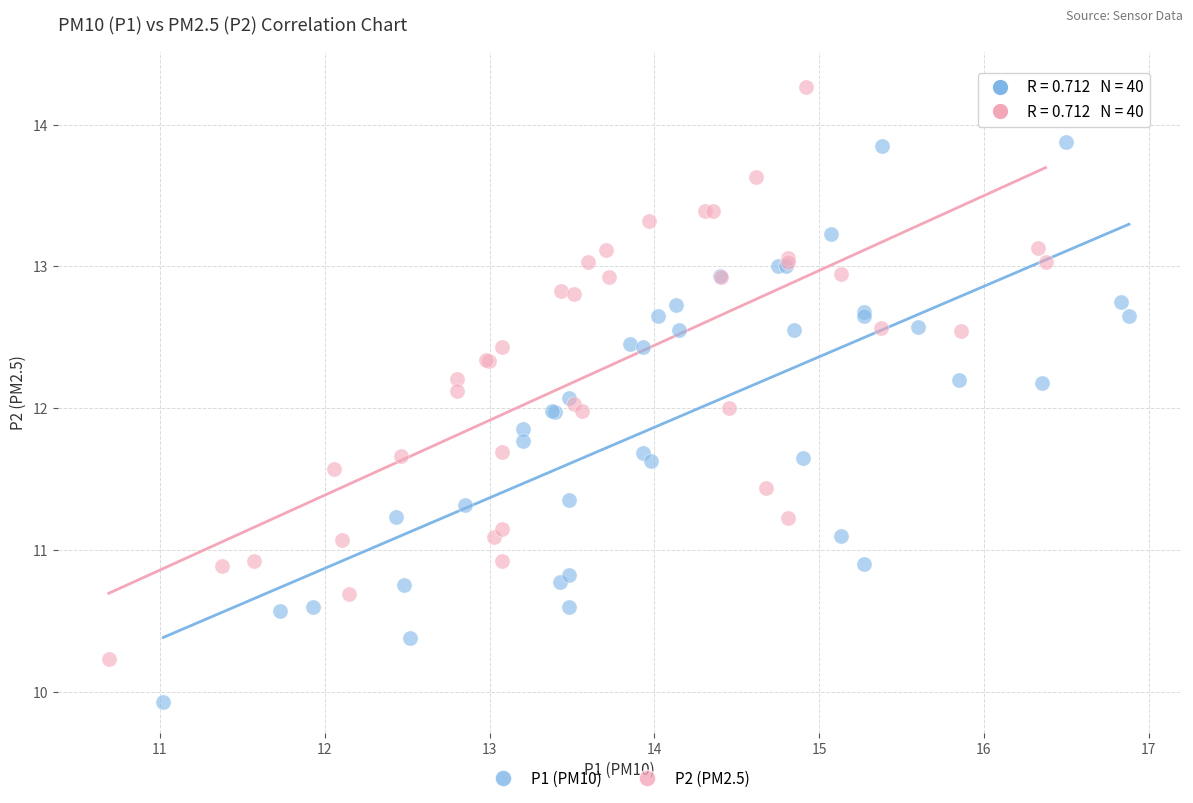

Which series has the widest spread of Y values?

P2 (PM2.5)